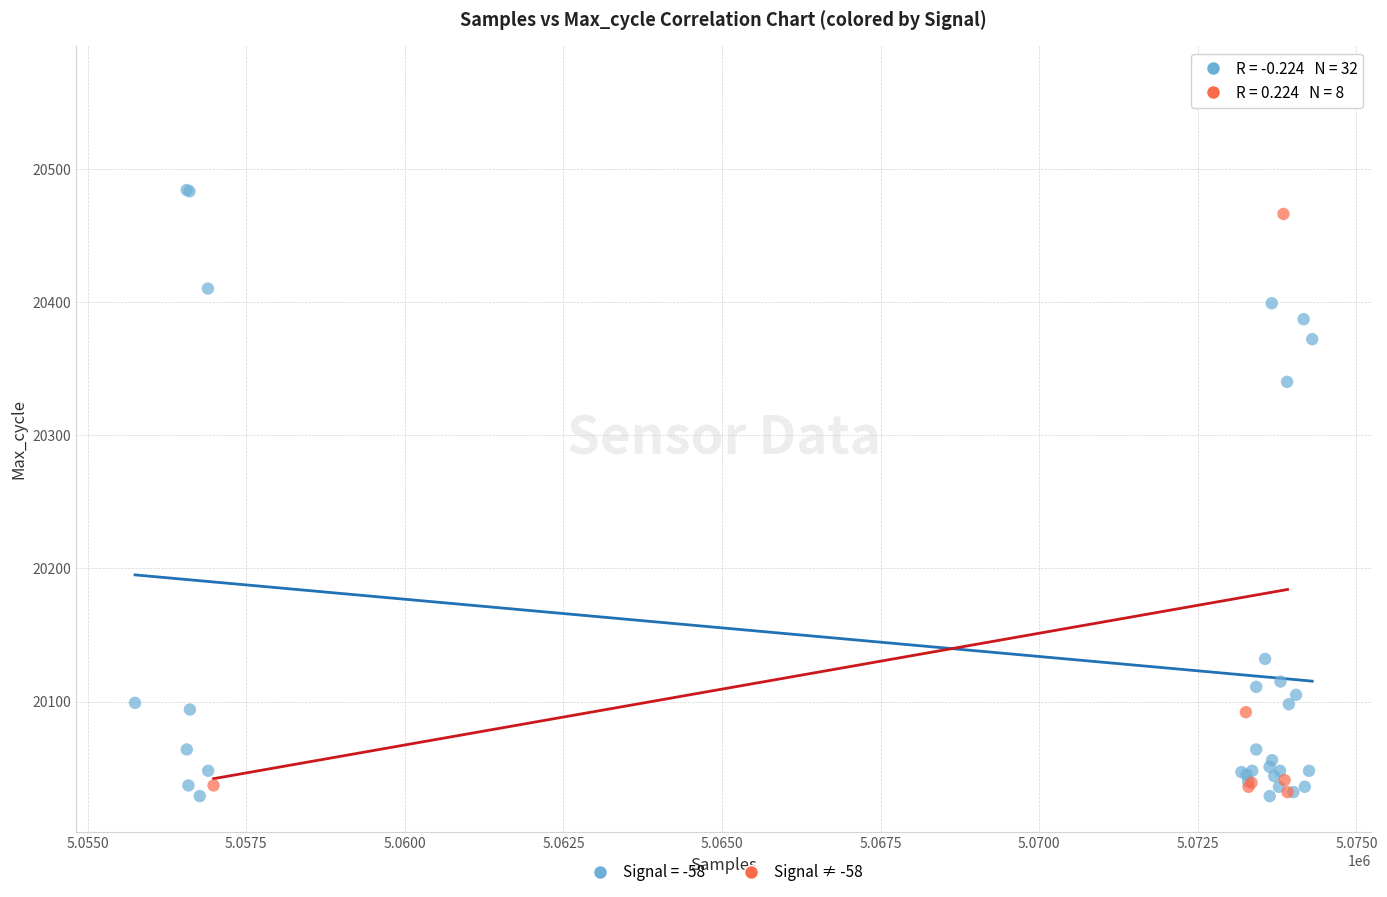

Which series has the widest spread of Y values?

Signal ≠ -58